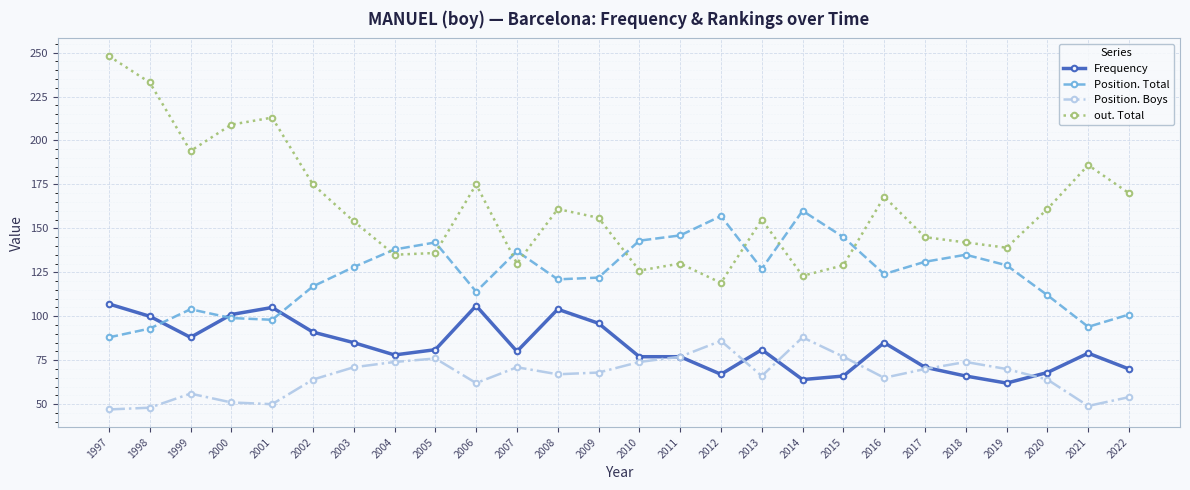

What is the highest value of the Position. Total series?

160